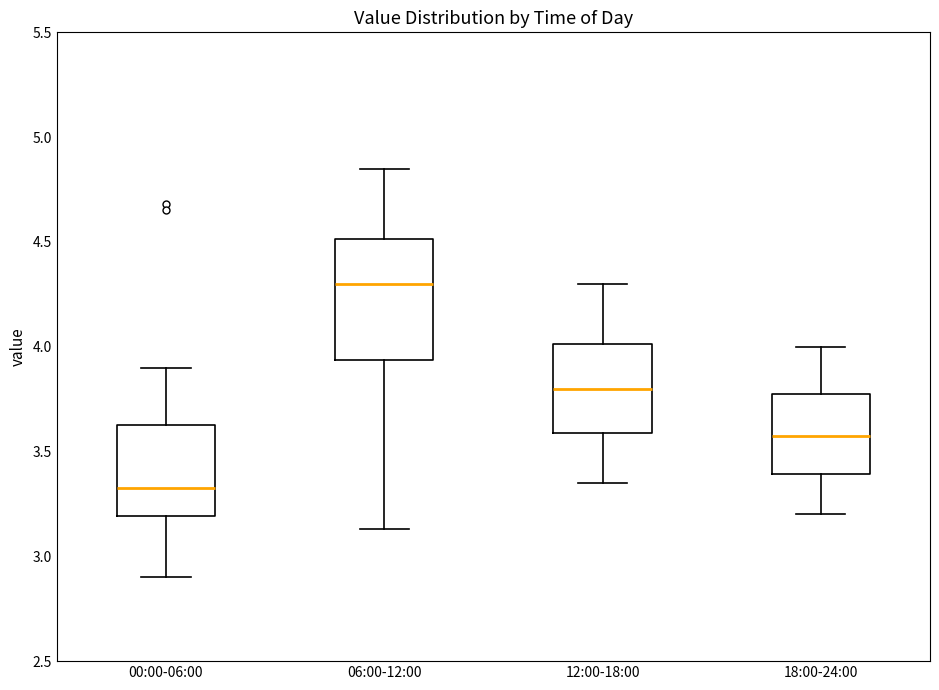

Reading left to right, read every box against the y-axis: the position of its median line, the range the box covers, and the ends of its whiskers. The values are not printed on the chart, so give them approximately, as read against the axis.

00:00-06:00: median 3.35, box 3.20 to 3.65, whiskers 2.90 to 3.90
06:00-12:00: median 4.30, box 3.95 to 4.50, whiskers 3.15 to 4.85
12:00-18:00: median 3.80, box 3.60 to 4.00, whiskers 3.35 to 4.30
18:00-24:00: median 3.60, box 3.40 to 3.75, whiskers 3.20 to 4.00